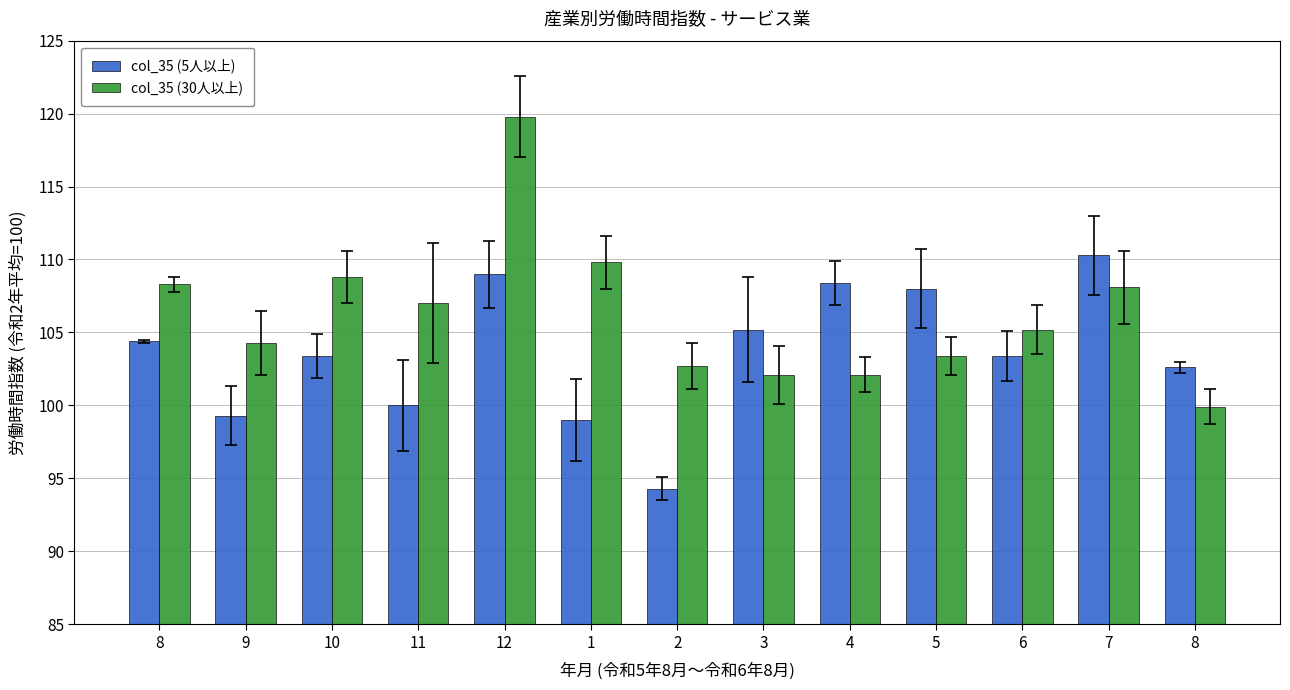

Is it true that col_35 (30人以上) equals 108.3 at 8?

True